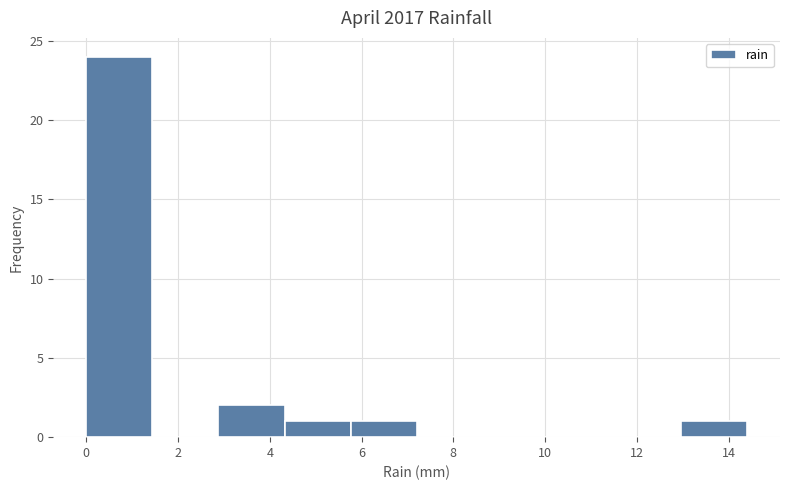

How tall is the bar that spans 2.88 to 4.32 on the x-axis? Neither the bar edges nor the heights are printed on the chart, so give them approximately, as read against the axes.

2